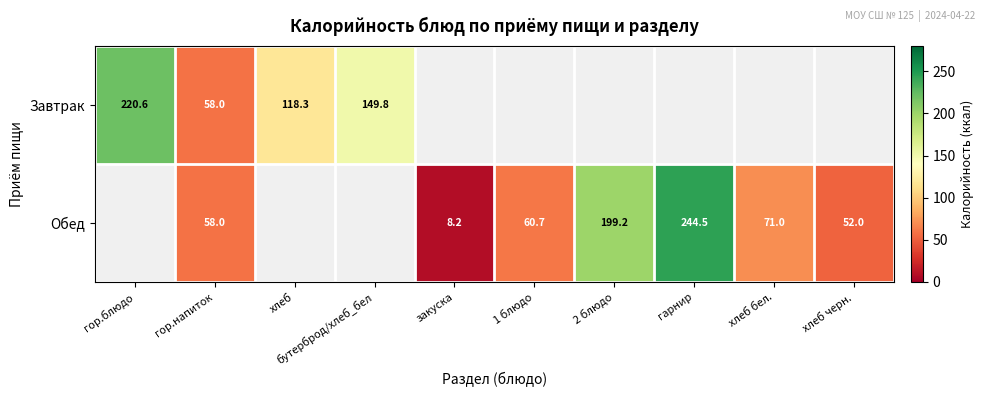

What is the sum of the Обед values at закуска and гор.напиток?

66.2